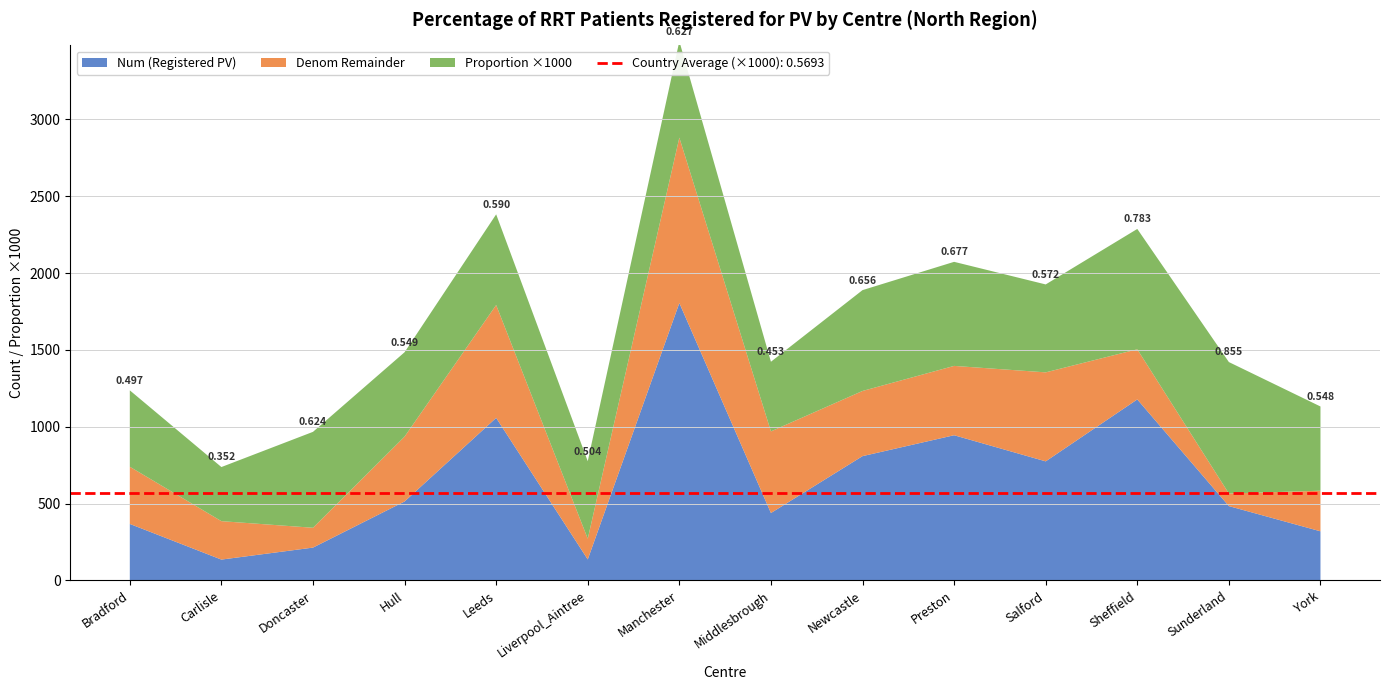

Reading right to left, what are all the values shown in this chart?

Num: 320.0	484.0	1178.0	775.0	945.0	809.0	439.0	1805.0	137.0	1058.0	514.0	214.0	136.0	368.0
Denom: 584.0	566.0	1504.0	1354.0	1396.0	1233.0	970.0	2881.0	272.0	1792.0	936.0	343.0	386.0	740.0
Proportion: 0.5	0.9	0.8	0.6	0.7	0.7	0.5	0.6	0.5	0.6	0.5	0.6	0.4	0.5